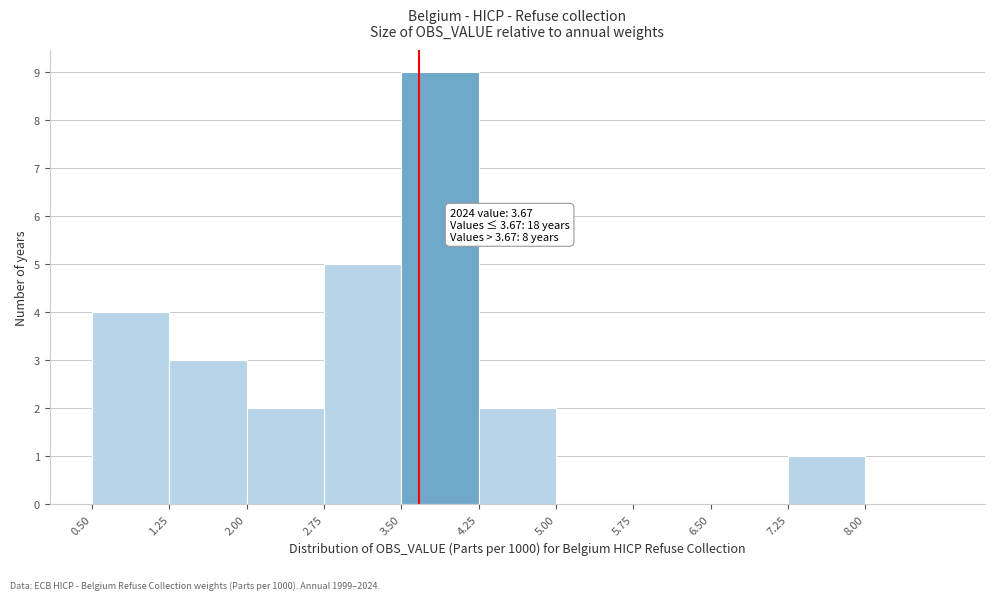

Which range on the x-axis has the tallest bar?

3.50 to 4.25